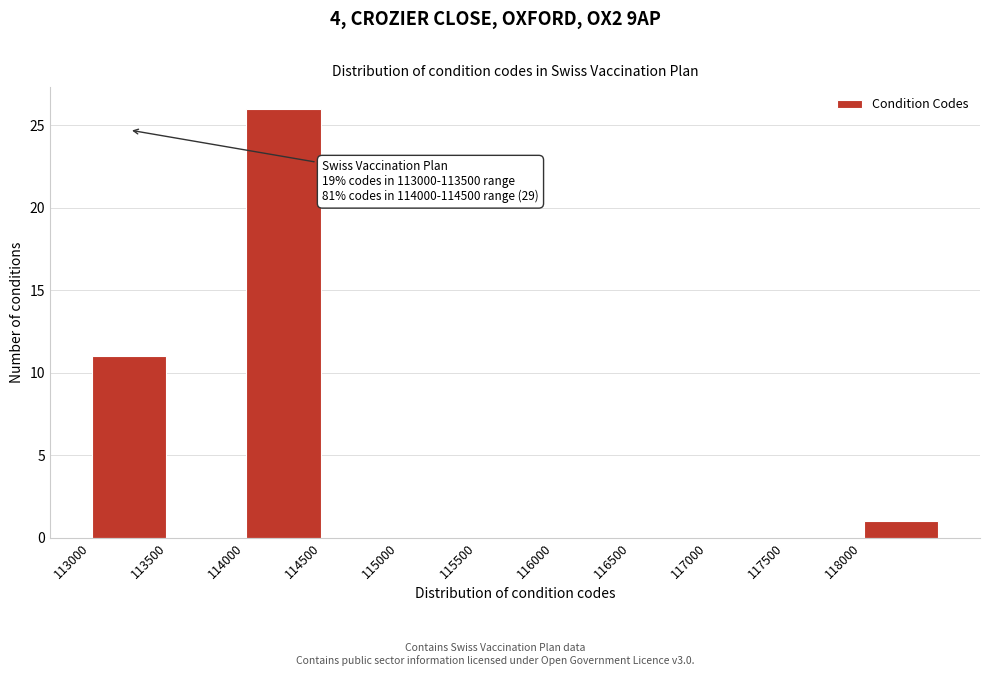

Which range on the x-axis has the tallest bar?

114000 to 114500